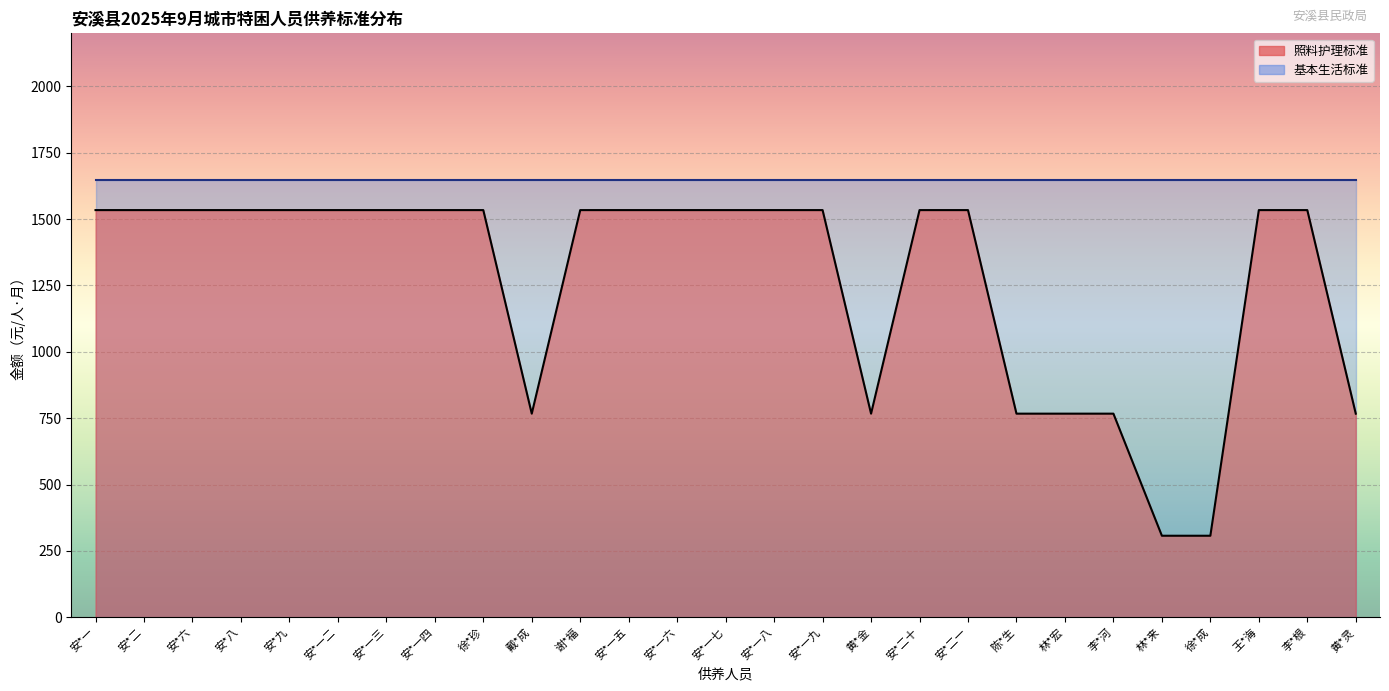

Rank the categories by value from lowest to highest.

林*来, 徐*成, 戴*成, 黄*金, 陈*生, 林*宏, 李*河, 黄*灵, 安*一, 安*二, 安*六, 安*八, 安*九, 安*一二, 安*一三, 安*一四, 徐*珍, 谢*福, 安*一五, 安*一六, 安*一七, 安*一八, 安*一九, 安*二十, 安*二一, 王*海, 李*根